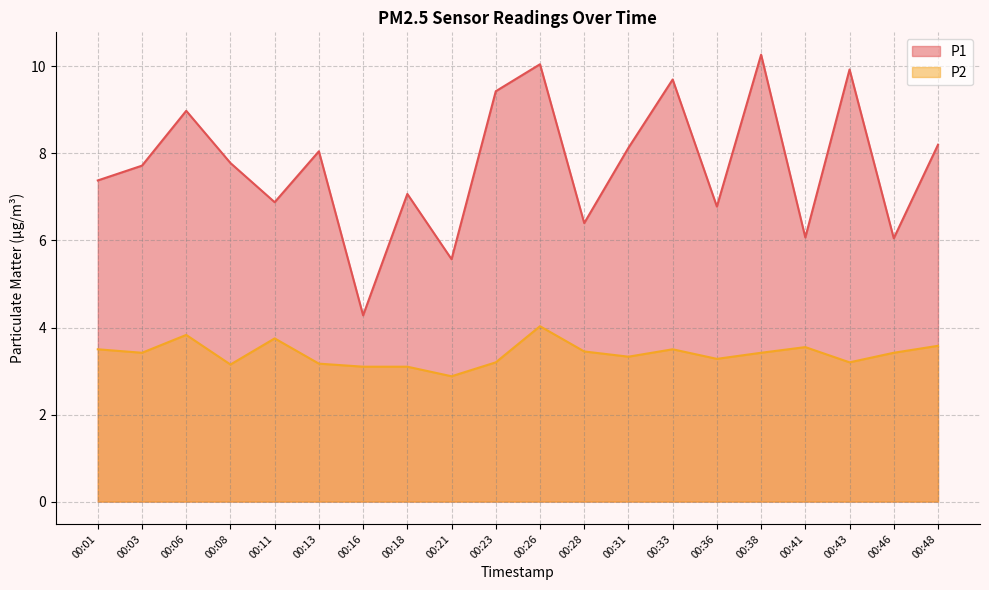

How many data points in P2 are above 3?

19